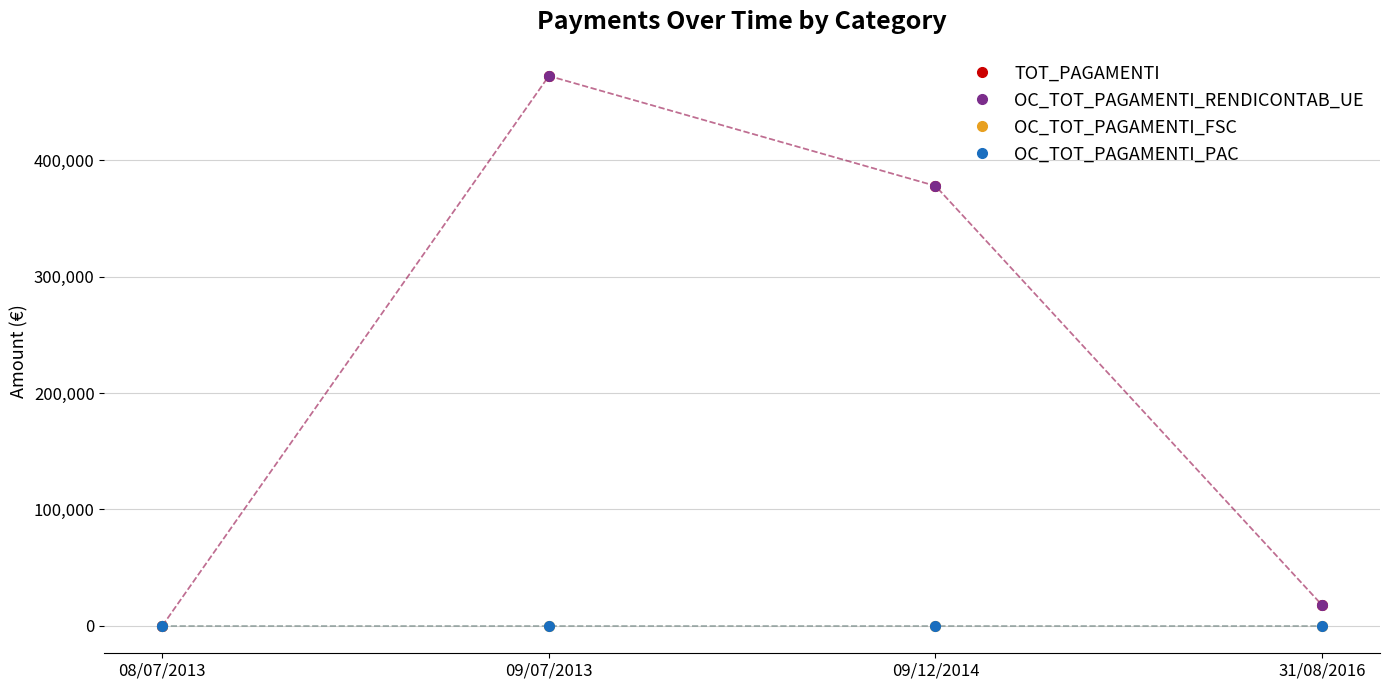

At which category is the sum across all series the highest?

09/07/2013